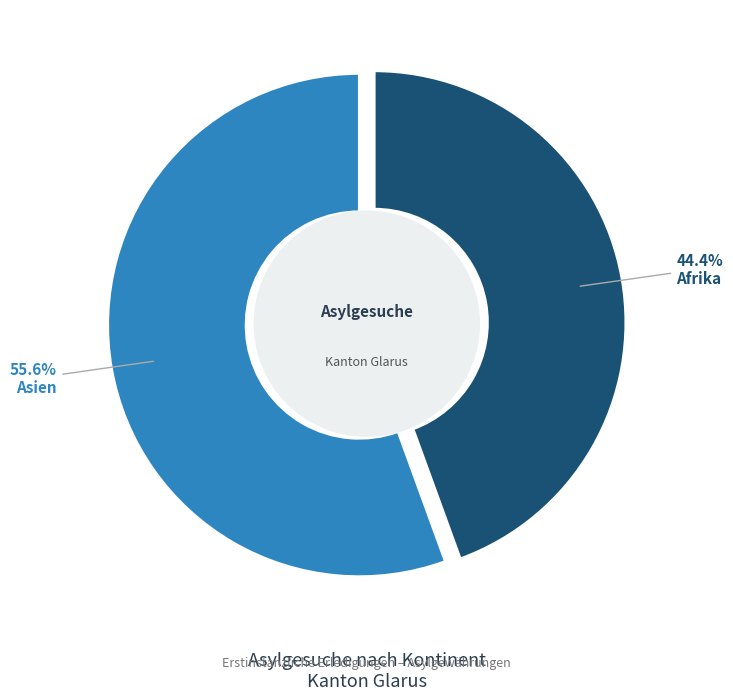

Count the number of slices in the pie.

6